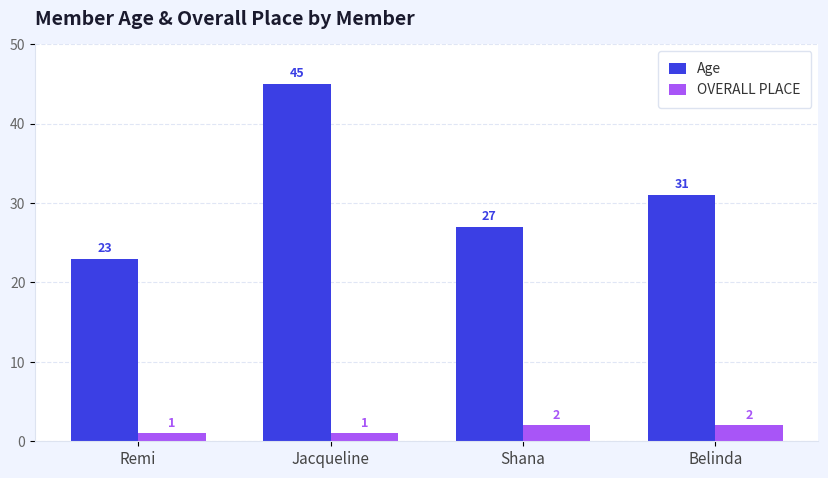

The value of Age at Jacqueline is 79. True or false?

False